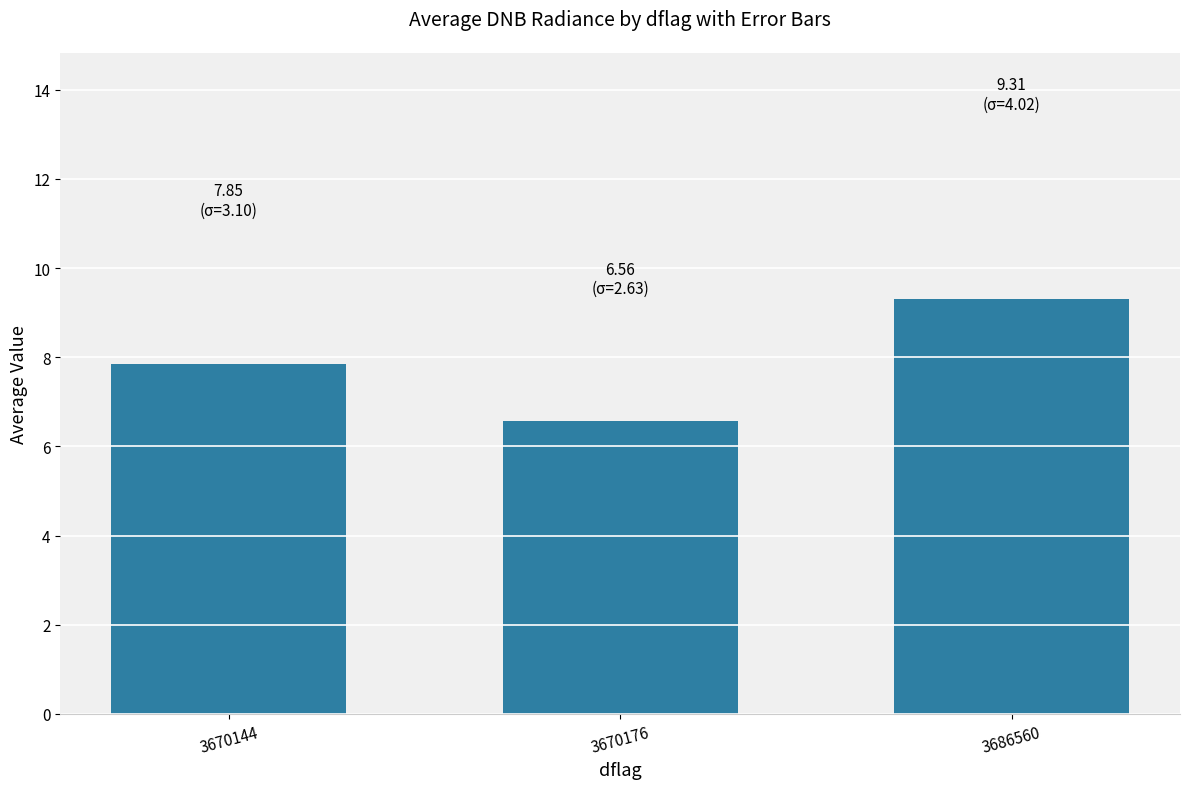

What is the minimum value shown in the chart?

6.6